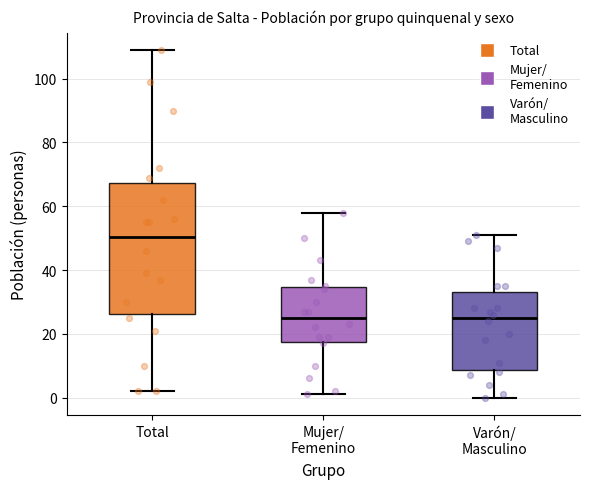

Reading left to right, transcribe this box plot: for each box, give where its median line is, the range the box spans, and where its two whiskers end, as read against the y-axis. The values are not printed on the chart, so give them approximately, as read against the axis.

Total: median 50, box 26 to 68, whiskers 2 to 110
Mujer/ Femenino: median 26, box 18 to 34, whiskers 2 to 58
Varón/ Masculino: median 26, box 8 to 34, whiskers 0 to 52